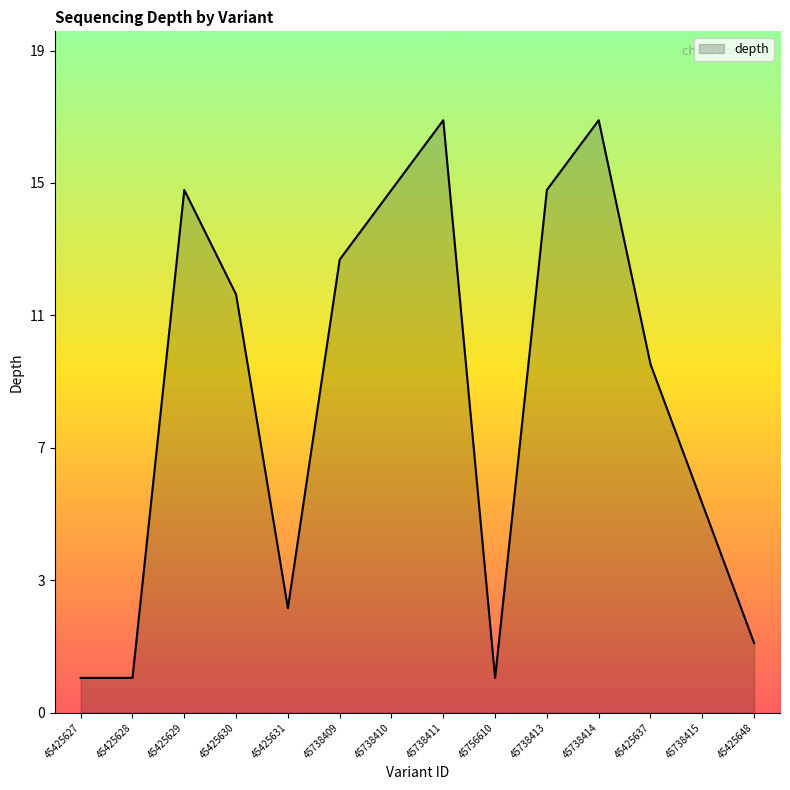

What is the ratio of the value at 45425637 to the value at 45756610?

10.0